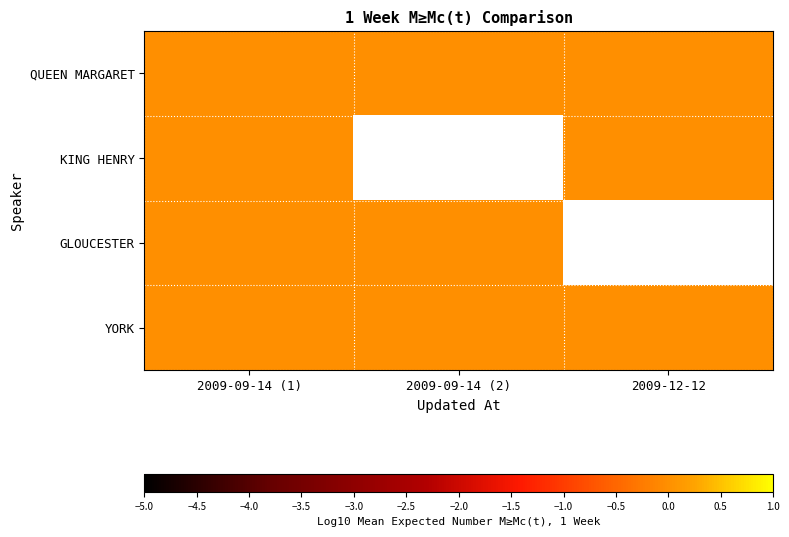

How many data points in GLOUCESTER are less than 0?

2